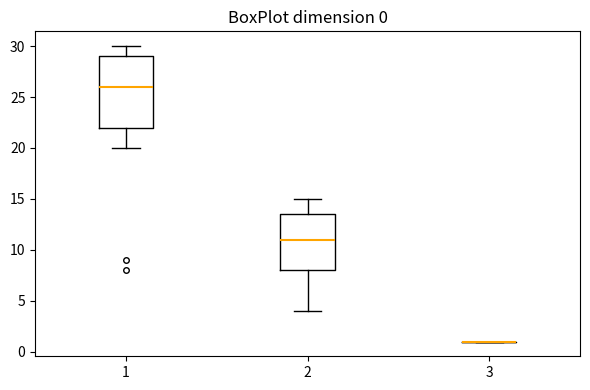

Comparing the boxes themselves (not the whiskers), which one is the tallest?

1